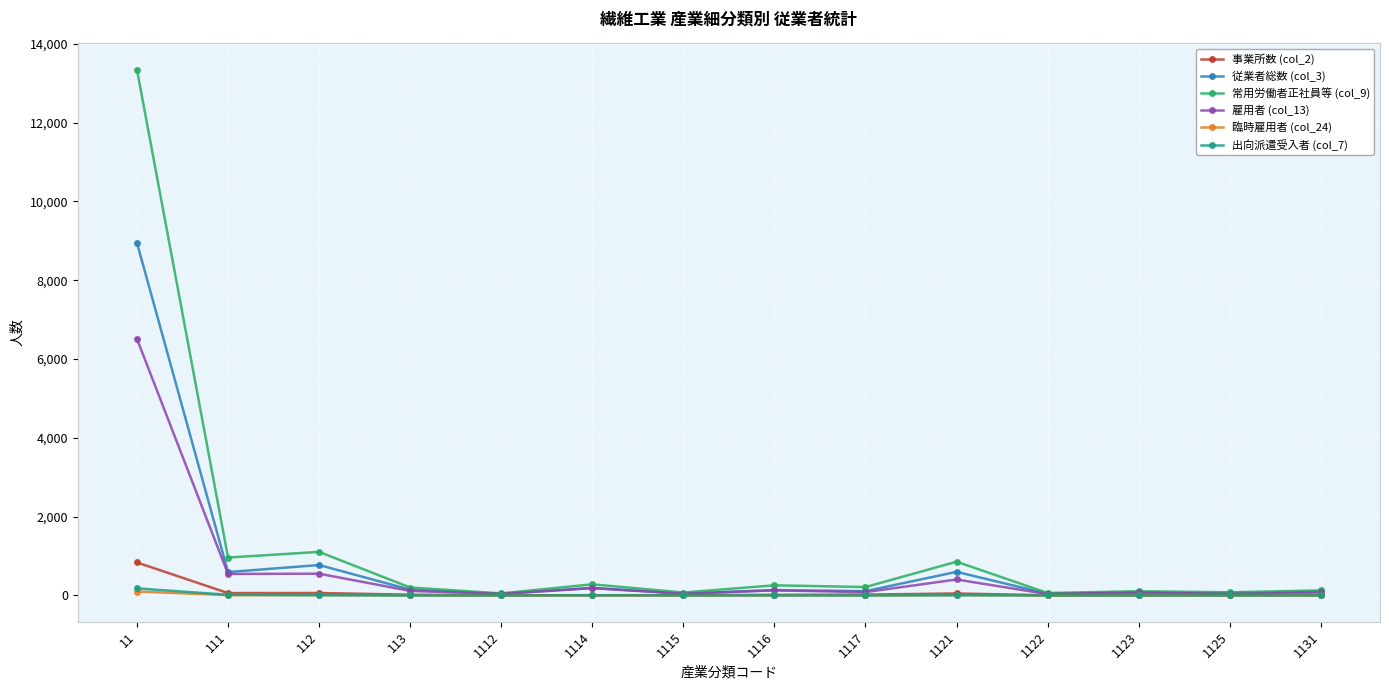

At which category is the sum across all series the highest?

11